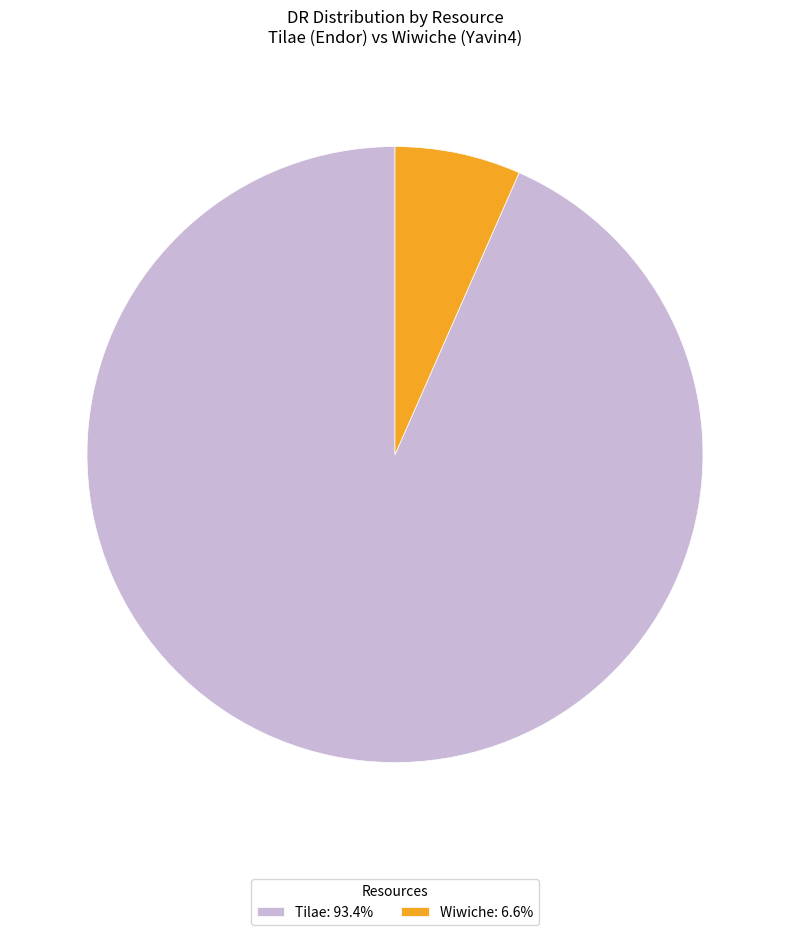

Is it true that Wiwiche is 7% of the pie?

True